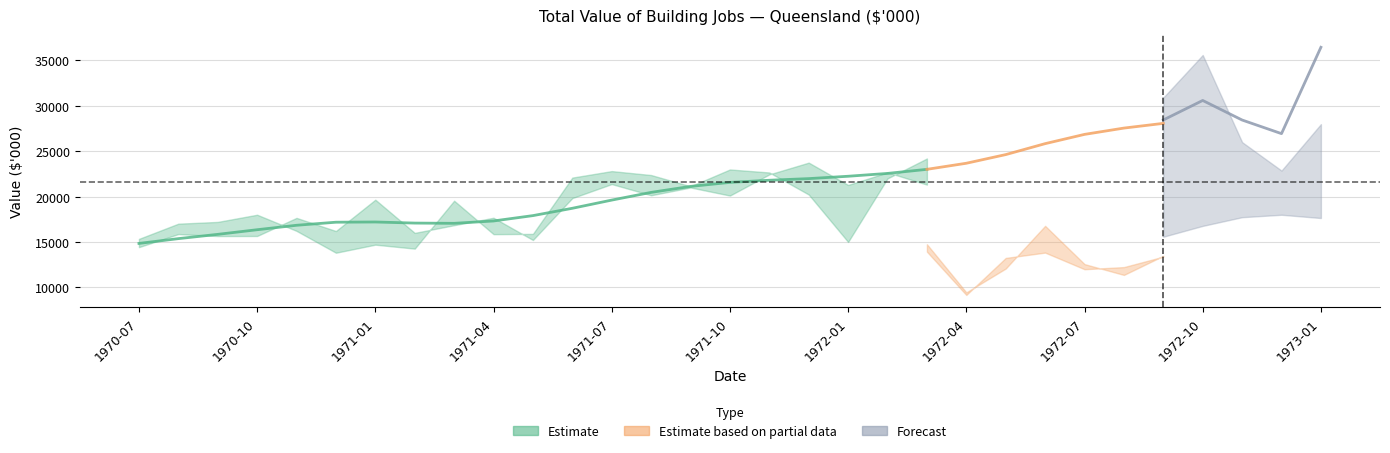

The value of Residential_SeasonAdj at 1970-09 is 15657. True or false?

True